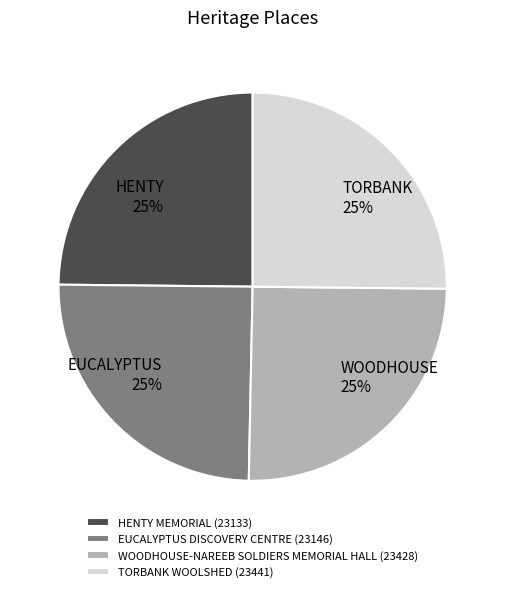

To the nearest percent, what is the average slice percentage?

25%